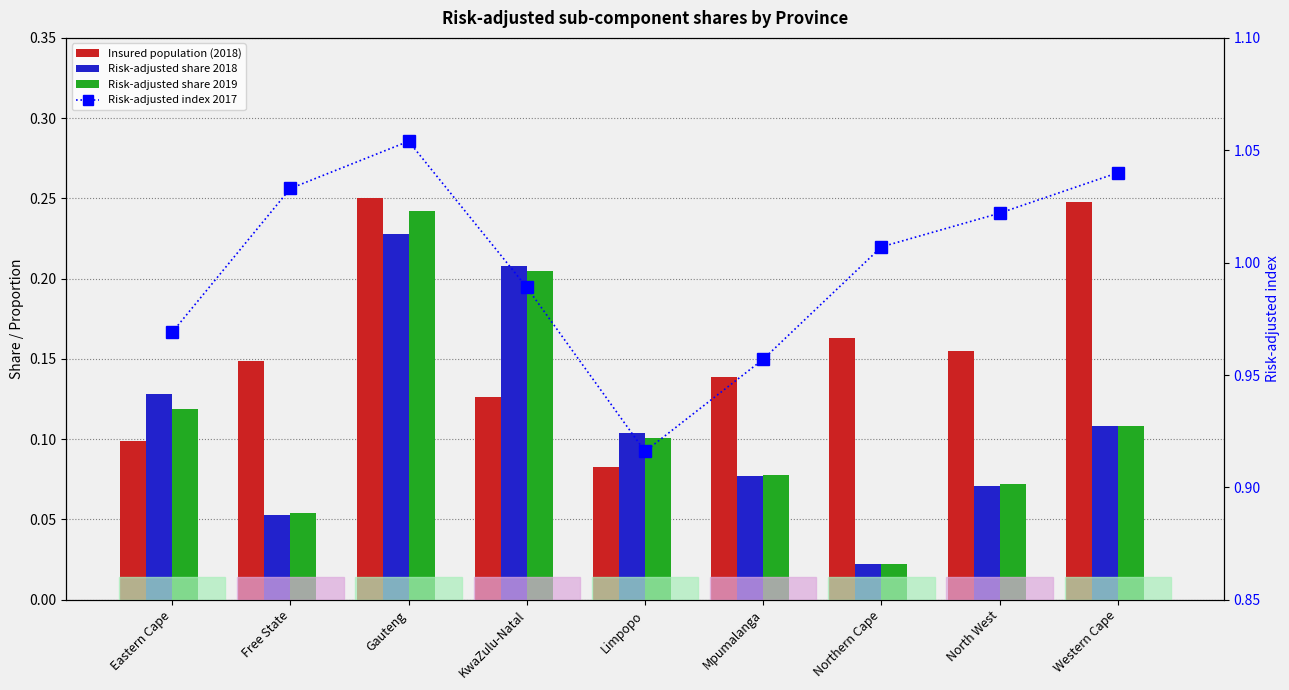

What is the label of the 3rd bar from the right?

Northern Cape